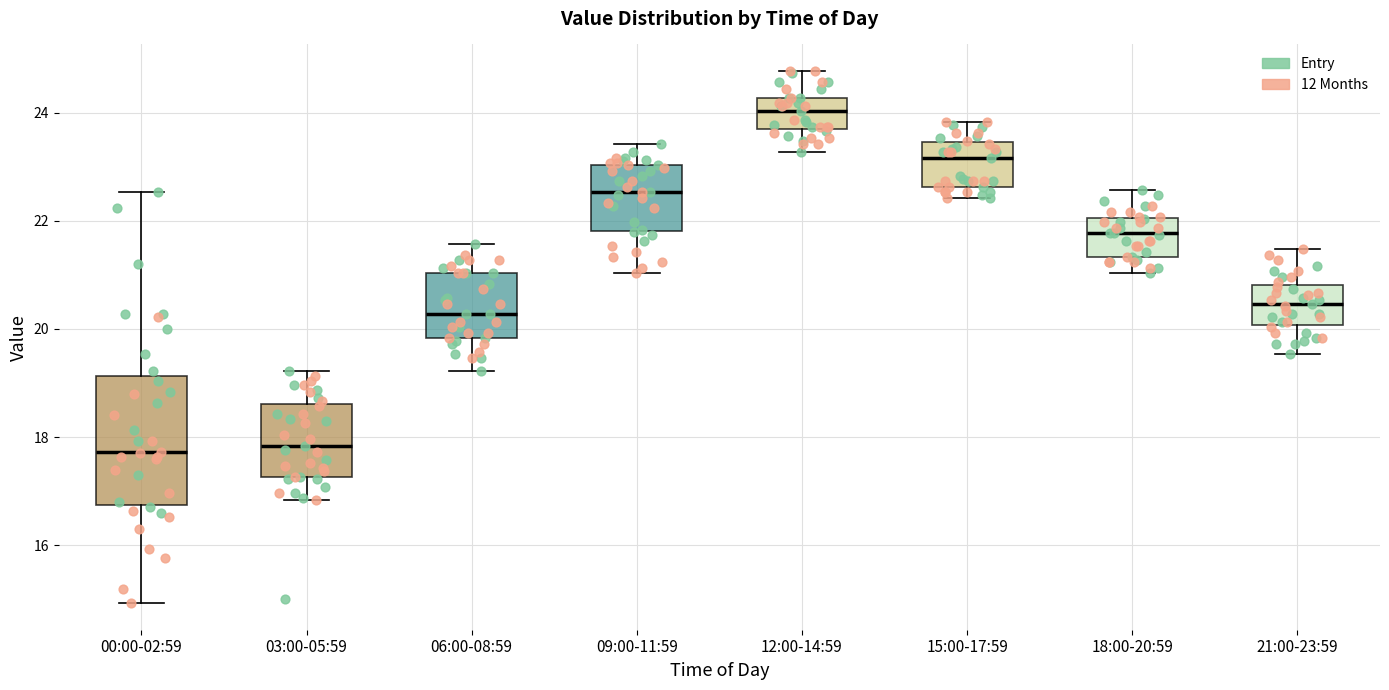

Reading left to right, transcribe this box plot: for each box, give where its median line is, the range the box spans, and where its two whiskers end, as read against the y-axis. The values are not printed on the chart, so give them approximately, as read against the axis.

00:00-02:59: median 17.8, box 16.8 to 19.2, whiskers 15.0 to 22.6
03:00-05:59: median 17.8, box 17.2 to 18.6, whiskers 16.8 to 19.2
06:00-08:59: median 20.2, box 19.8 to 21.0, whiskers 19.2 to 21.6
09:00-11:59: median 22.6, box 21.8 to 23.0, whiskers 21.0 to 23.4
12:00-14:59: median 24.0, box 23.8 to 24.2, whiskers 23.2 to 24.8
15:00-17:59: median 23.2, box 22.6 to 23.4, whiskers 22.4 to 23.8
18:00-20:59: median 21.8, box 21.4 to 22.0, whiskers 21.0 to 22.6
21:00-23:59: median 20.4, box 20.0 to 20.8, whiskers 19.6 to 21.4